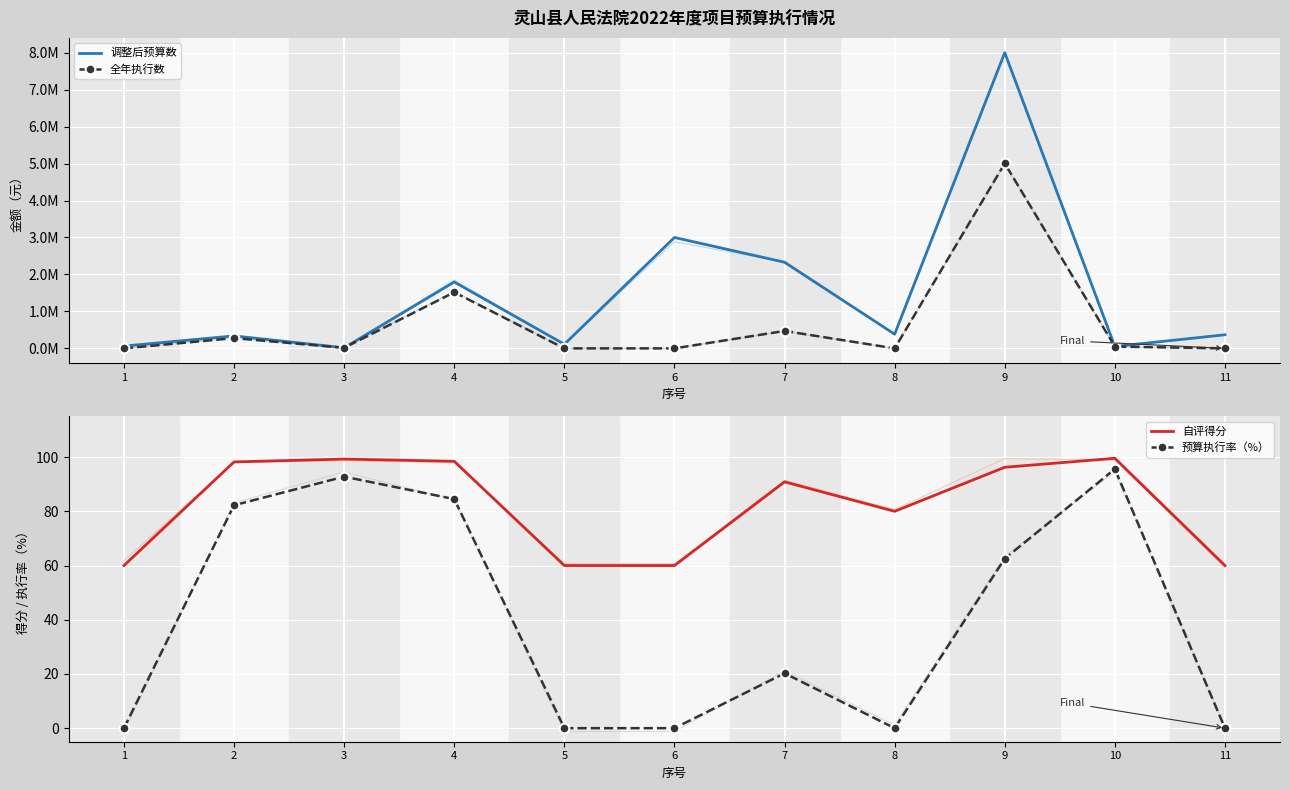

The 预算执行率（%） series shows 111.6 at 9. True or false?

False